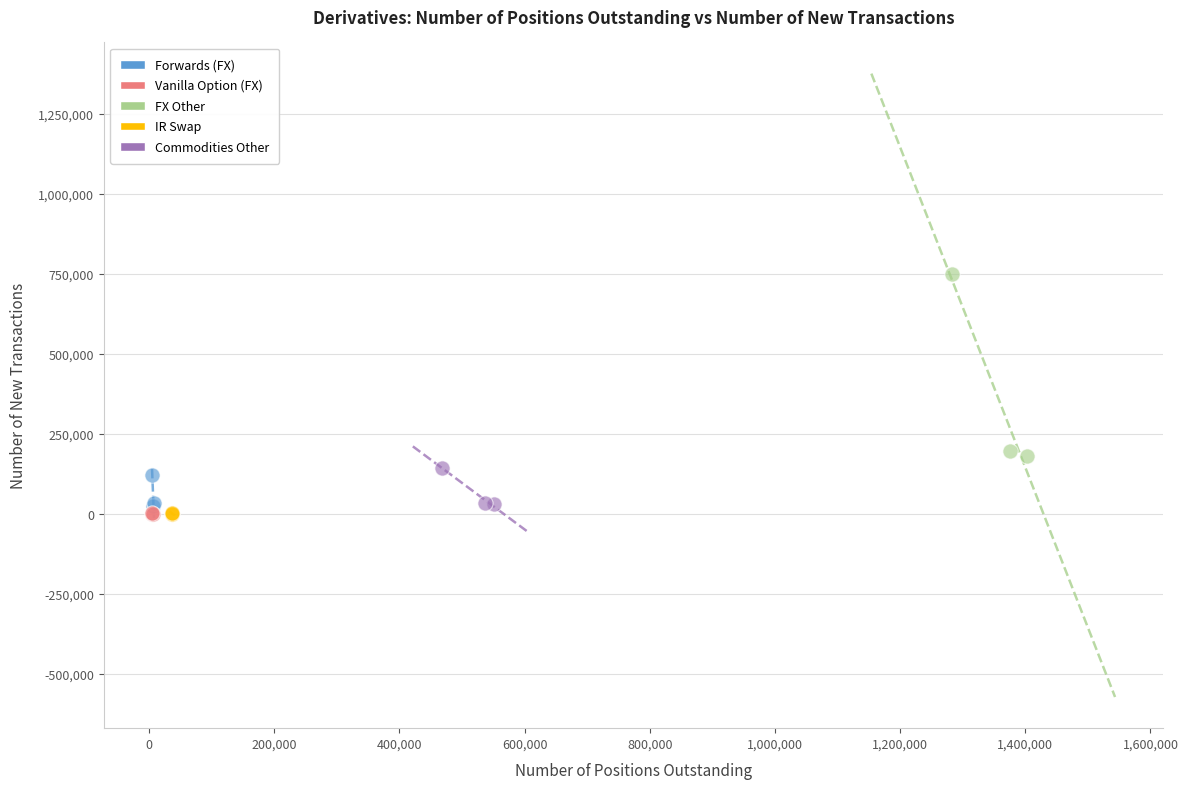

Which series contains the highest Y value?

FX Other